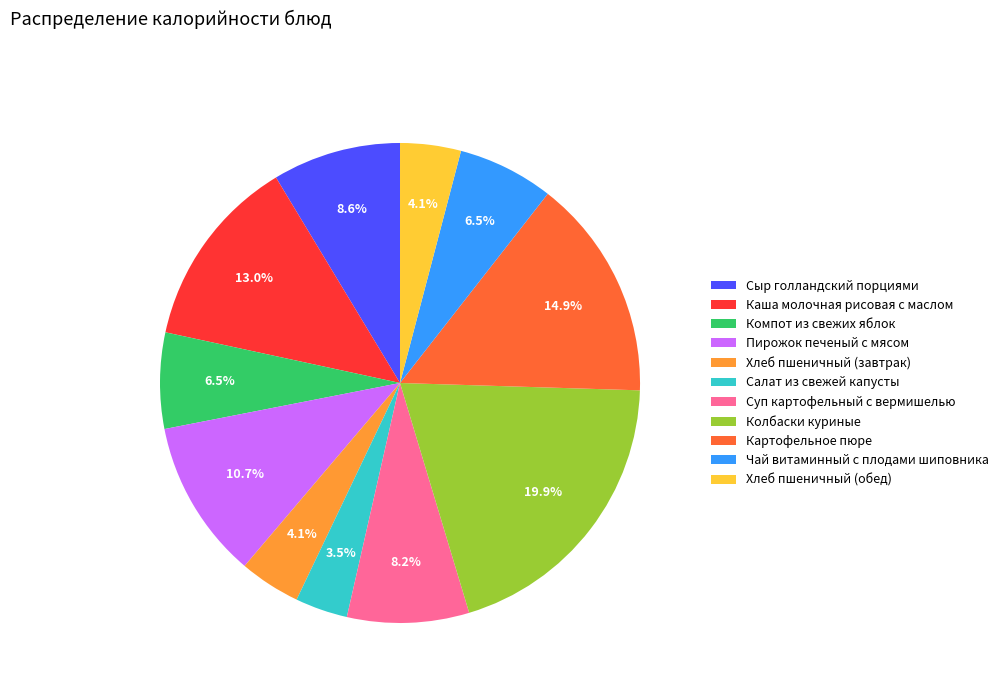

Count the number of slices in the pie.

11